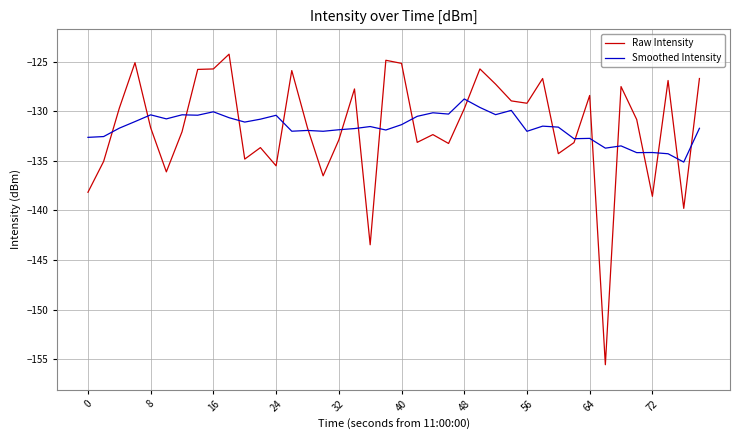

Which series has the widest spread of values?

Raw Intensity